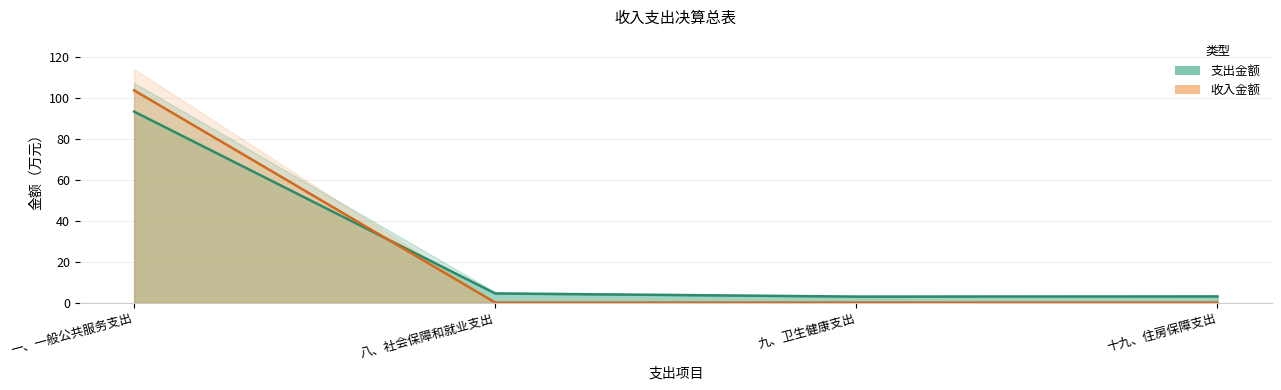

The 收入金额 series shows -38.7 at 八、社会保障和就业支出. True or false?

False